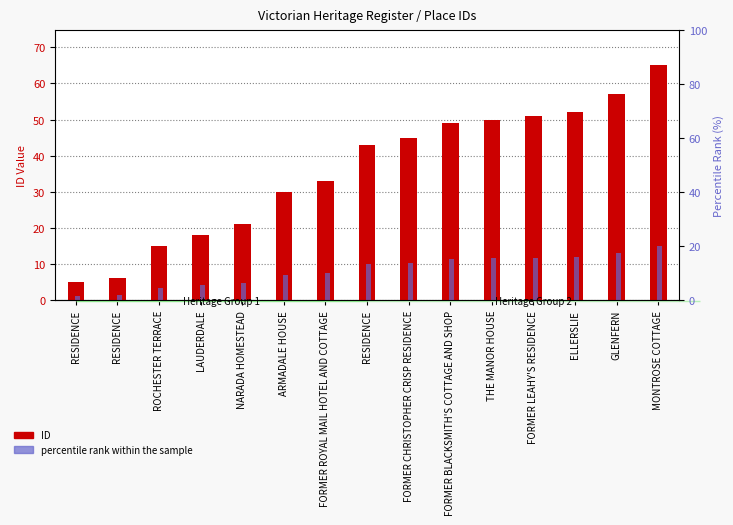

What is the sum of all percentile rank within the sample values?

124.6